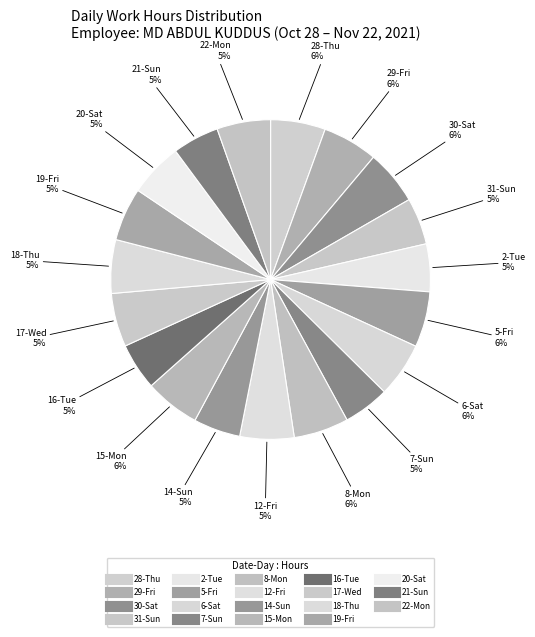

Count the number of slices in the pie.

19